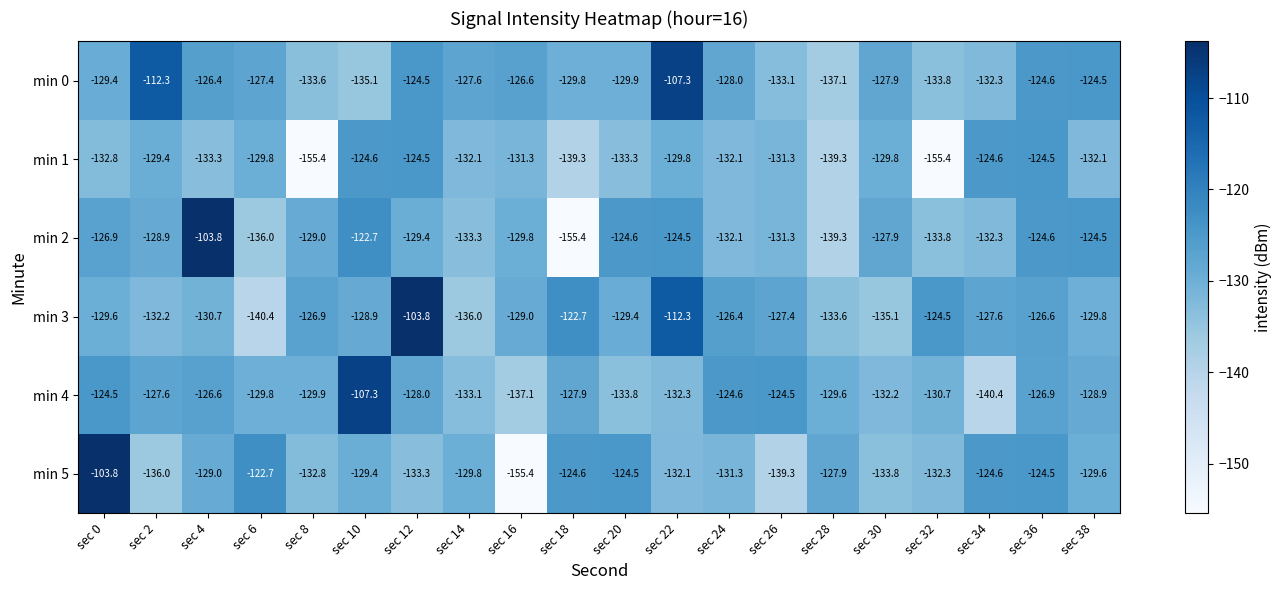

Where is min 5 nearest to the value -129?

sec 4